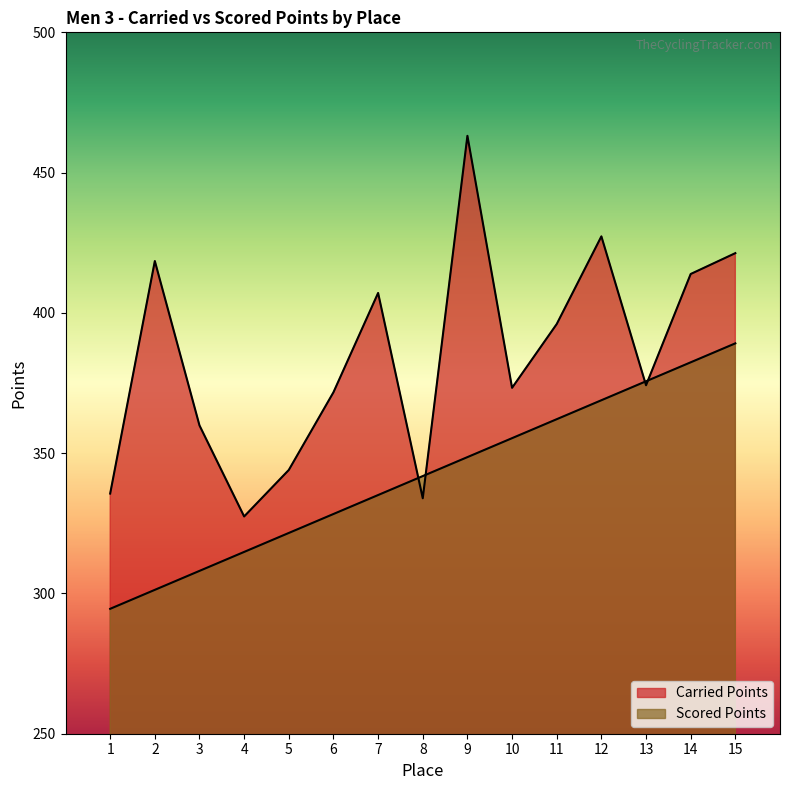

Reading left to right, list all the values displayed in this chart.

Carried Points: 335.6	418.5	359.9	327.4	344.0	371.7	407.1	333.9	463.1	373.3	396.0	427.3	374.2	413.9	421.3
Scored Points: 294.5	301.3	308.0	314.8	321.6	328.3	335.1	341.8	348.6	355.3	362.1	368.9	375.6	382.4	389.1